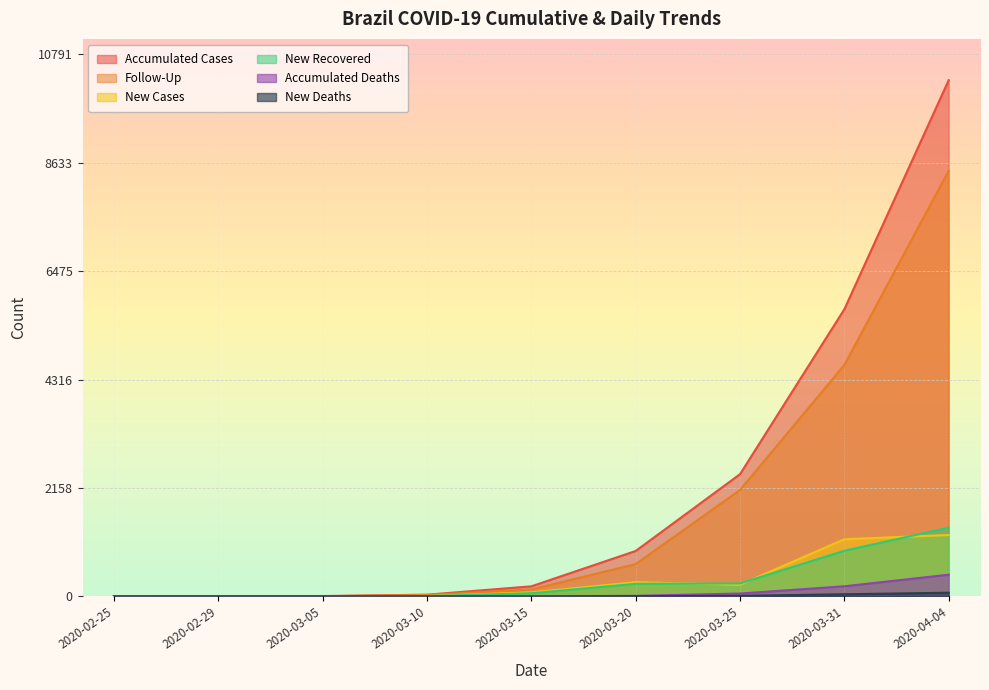

Reading right to left, extract all data points from this chart.

accumCases: 10278	5717	2433	904	200	34	7	2	0
followUp: 8477	4608	2118	643	138	28	3	1	0
newCases: 1222	1138	232	283	79	9	4	1	0
newRecov: 1369	908	258	250	62	6	4	1	0
accumDeaths: 432	201	57	11	0	0	0	0	0
newDeaths: 73	42	11	5	0	0	0	0	0